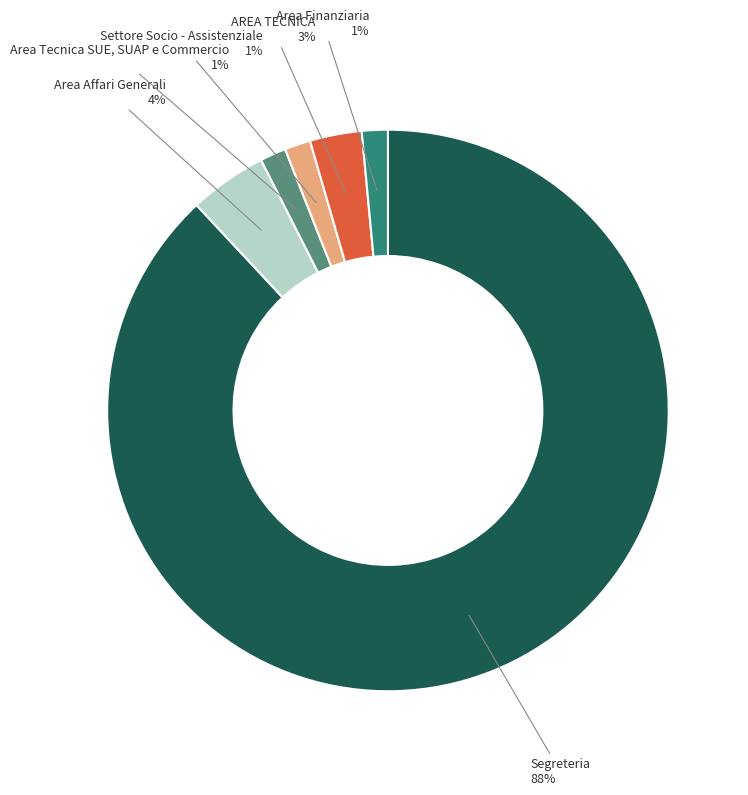

Is there any slice that represents more than half of the pie?

Yes